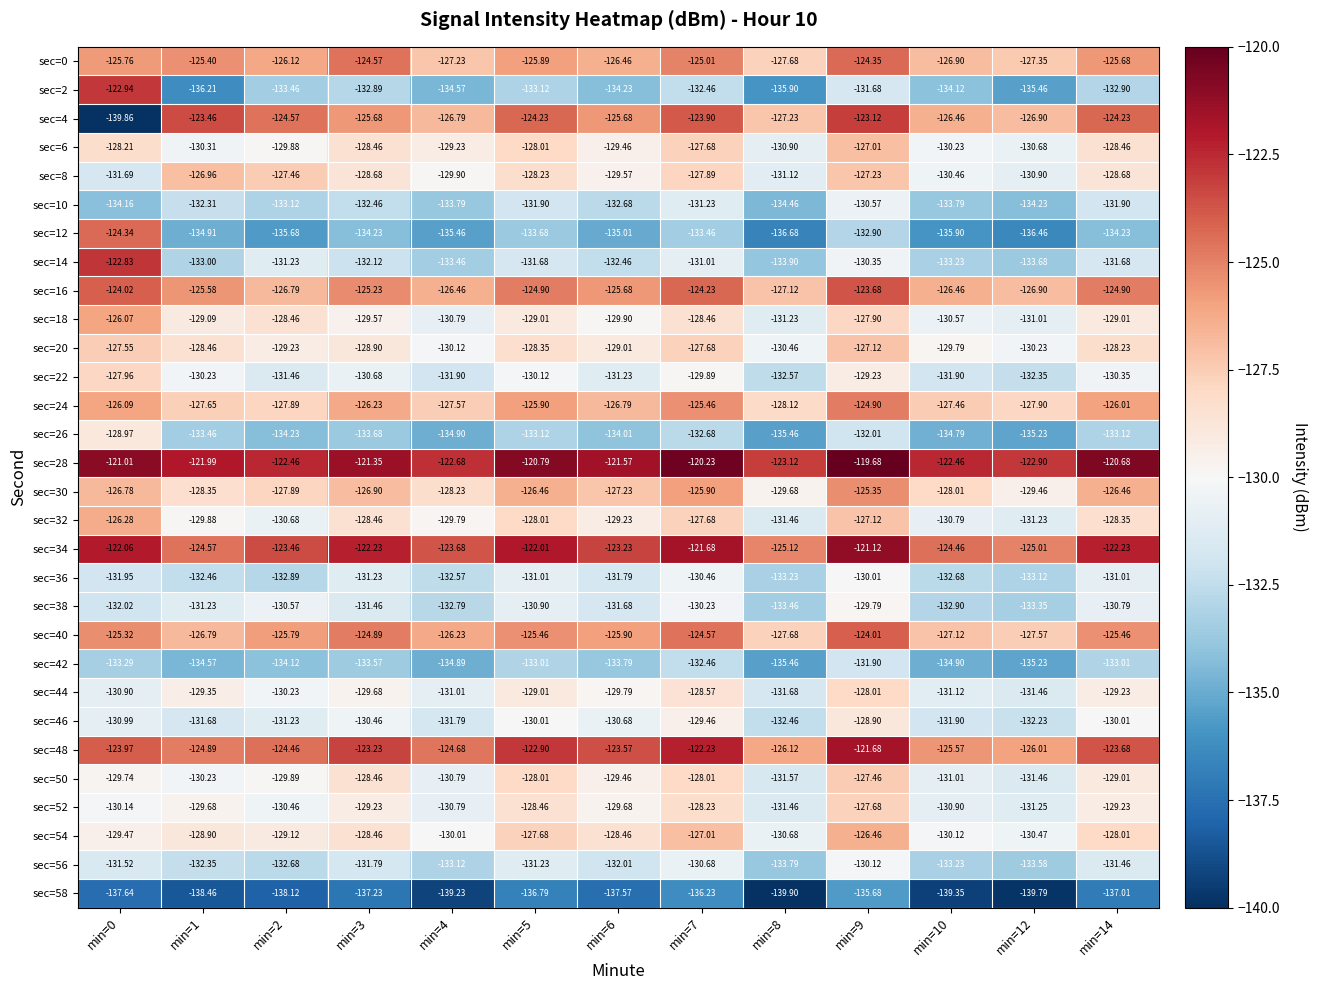

Which series has the largest range (max minus min)?

sec=4